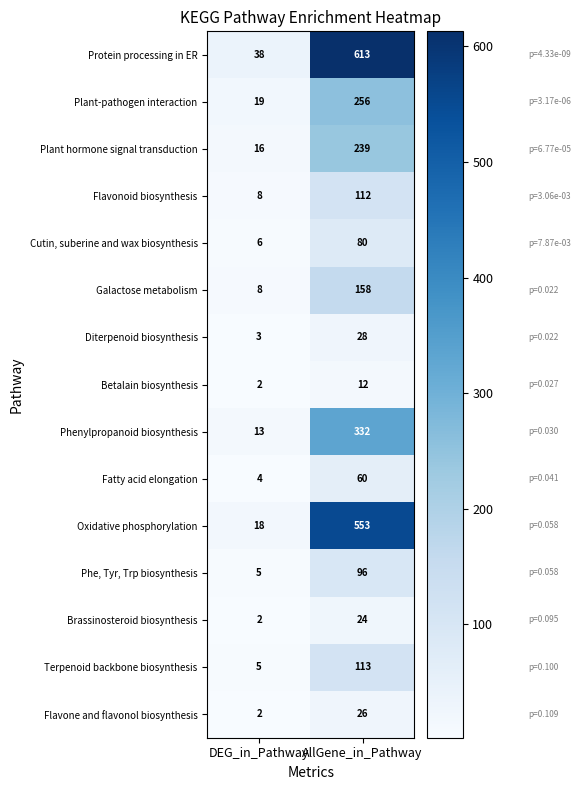

Reading right to left, transcribe all the data shown in this chart.

Protein processing in ER: 613	38
Plant-pathogen interaction: 256	19
Plant hormone signal transduction: 239	16
Flavonoid biosynthesis: 112	8
Cutin, suberine and wax biosynthesis: 80	6
Galactose metabolism: 158	8
Diterpenoid biosynthesis: 28	3
Betalain biosynthesis: 12	2
Phenylpropanoid biosynthesis: 332	13
Fatty acid elongation: 60	4
Oxidative phosphorylation: 553	18
Phe, Tyr, Trp biosynthesis: 96	5
Brassinosteroid biosynthesis: 24	2
Terpenoid backbone biosynthesis: 113	5
Flavone and flavonol biosynthesis: 26	2